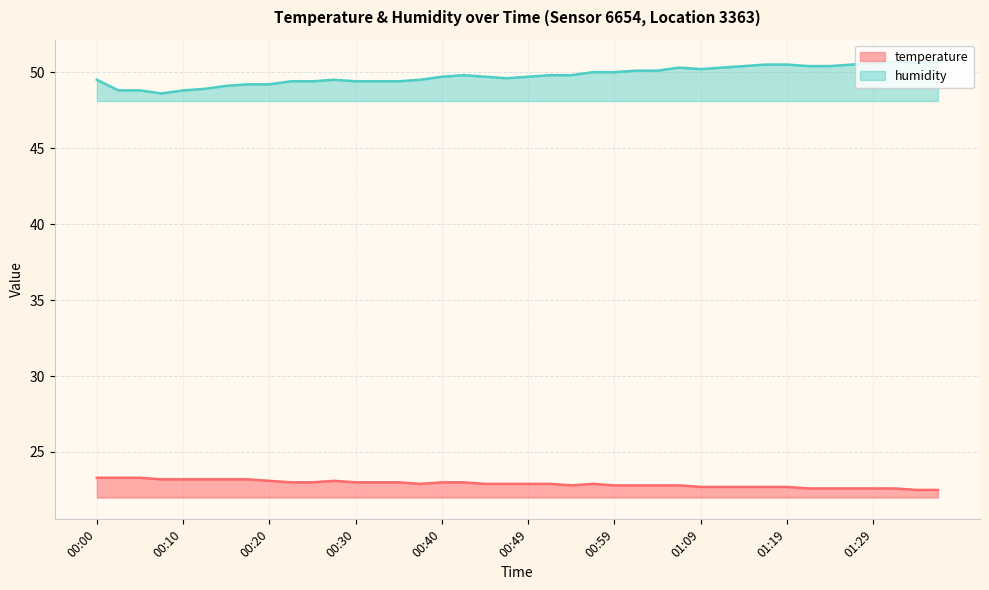

Reading right to left, list all the values displayed in this chart.

temperature: 01:36=22.5	01:34=22.5	01:31=22.6	01:29=22.6	01:26=22.6	01:24=22.6	01:22=22.6	01:19=22.7	01:17=22.7	01:14=22.7	01:12=22.7	01:09=22.7	01:07=22.8	01:04=22.8	01:02=22.8	00:59=22.8	00:57=22.9	00:54=22.8	00:52=22.9	00:49=22.9	00:47=22.9	00:44=22.9	00:42=23.0	00:40=23.0	00:37=22.9	00:35=23.0	00:32=23.0	00:30=23.0	00:27=23.1	00:25=23.0	00:22=23.0	00:20=23.1	00:17=23.2	00:15=23.2	00:13=23.2	00:10=23.2	00:08=23.2	00:05=23.3	00:03=23.3	00:00=23.3
humidity: 01:36=50.7	01:34=50.6	01:31=50.7	01:29=50.6	01:26=50.5	01:24=50.4	01:22=50.4	01:19=50.5	01:17=50.5	01:14=50.4	01:12=50.3	01:09=50.2	01:07=50.3	01:04=50.1	01:02=50.1	00:59=50.0	00:57=50.0	00:54=49.8	00:52=49.8	00:49=49.7	00:47=49.6	00:44=49.7	00:42=49.8	00:40=49.7	00:37=49.5	00:35=49.4	00:32=49.4	00:30=49.4	00:27=49.5	00:25=49.4	00:22=49.4	00:20=49.2	00:17=49.2	00:15=49.1	00:13=48.9	00:10=48.8	00:08=48.6	00:05=48.8	00:03=48.8	00:00=49.5